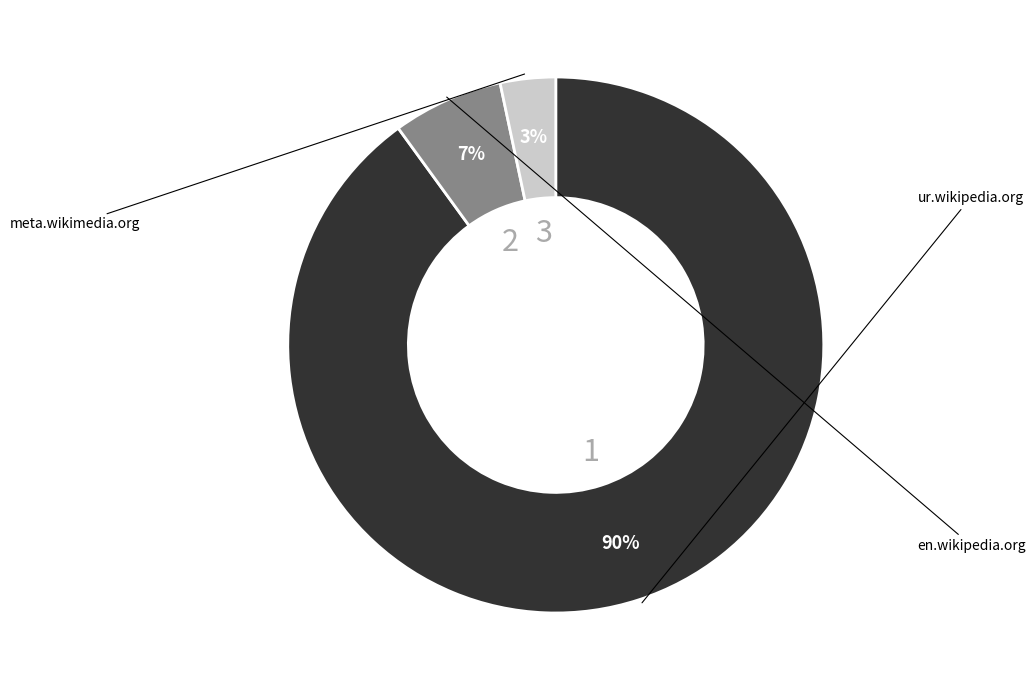

Which category has the smallest portion of the pie?

meta.wikimedia.org